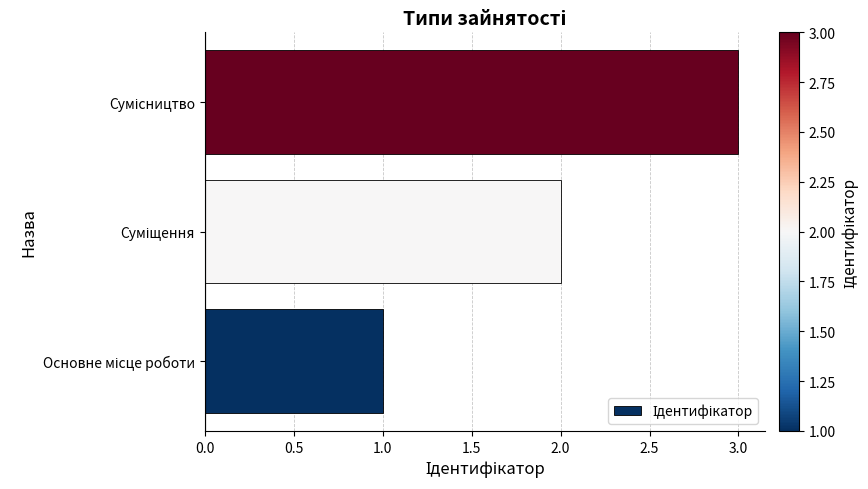

Count the values in the range 1 to 3.

3